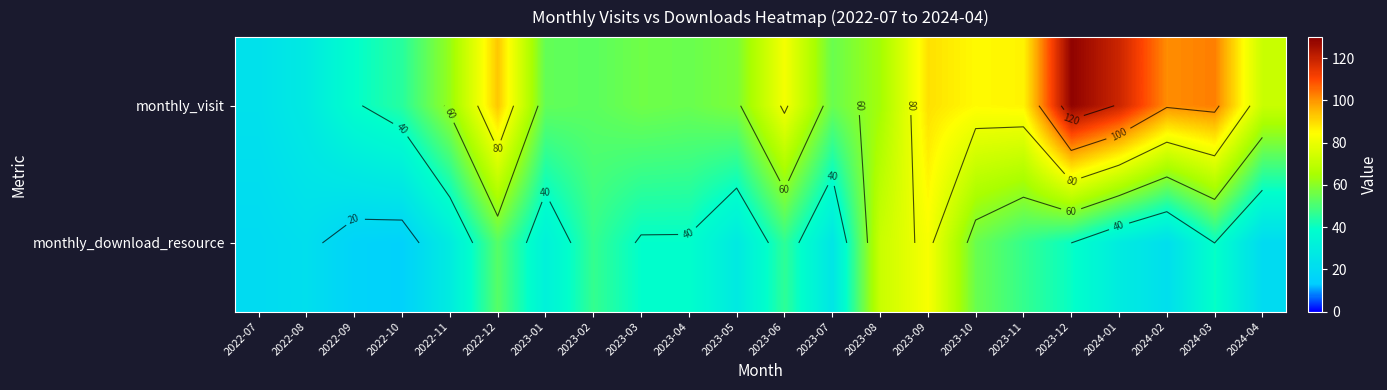

How many series are shown in this chart?

2